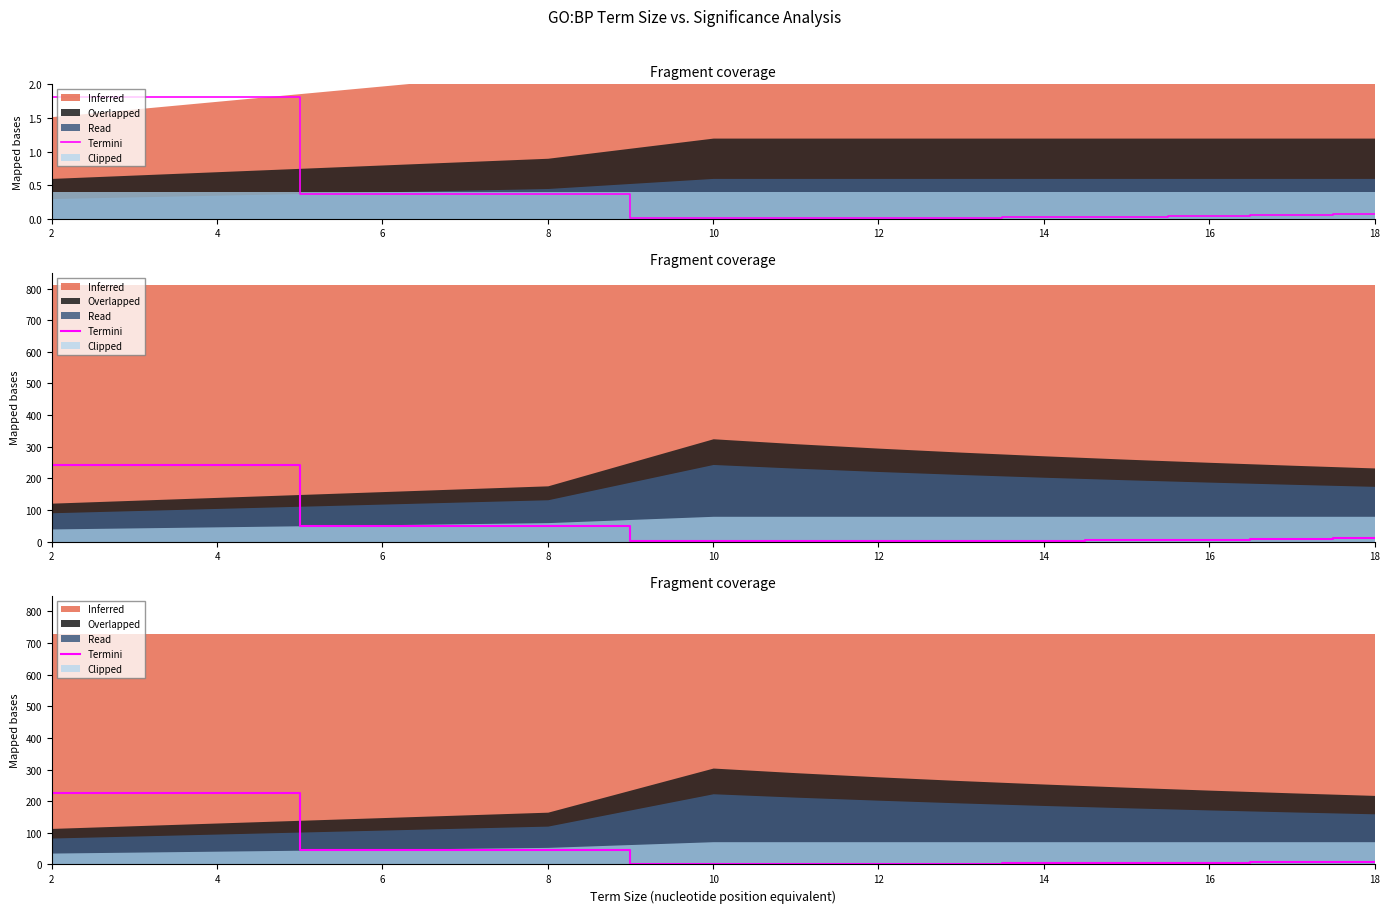

What is the difference between the maximum and minimum values?

226.2